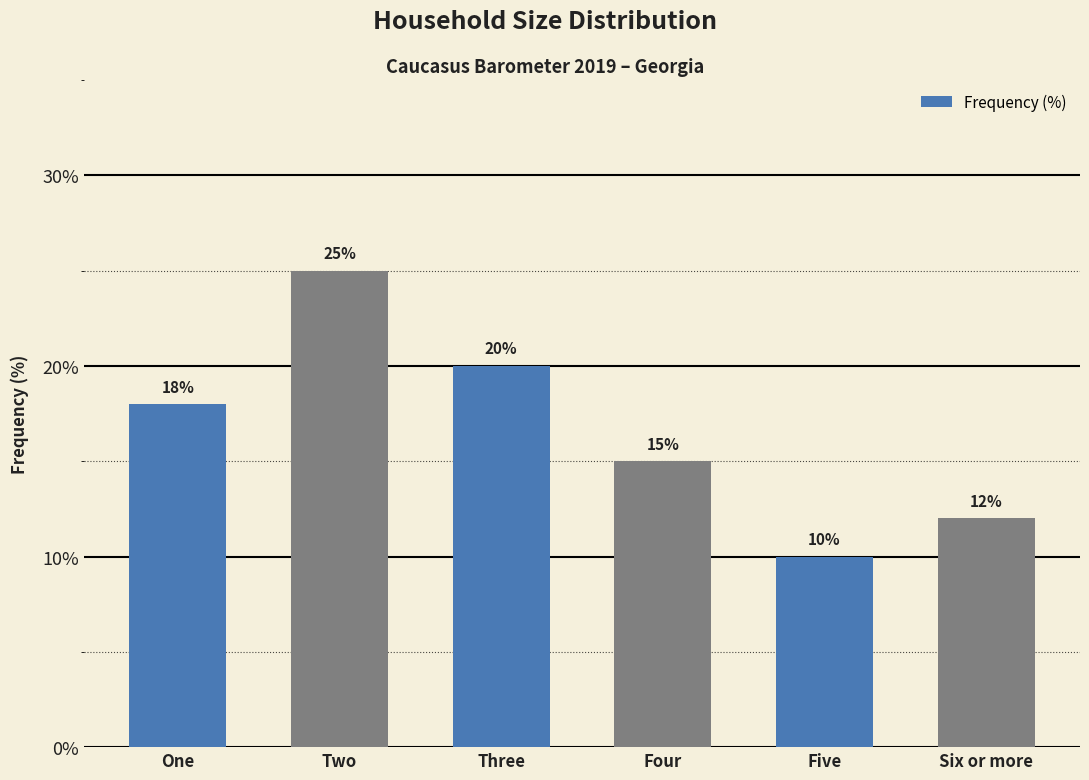

Count the number of data series in this chart.

1